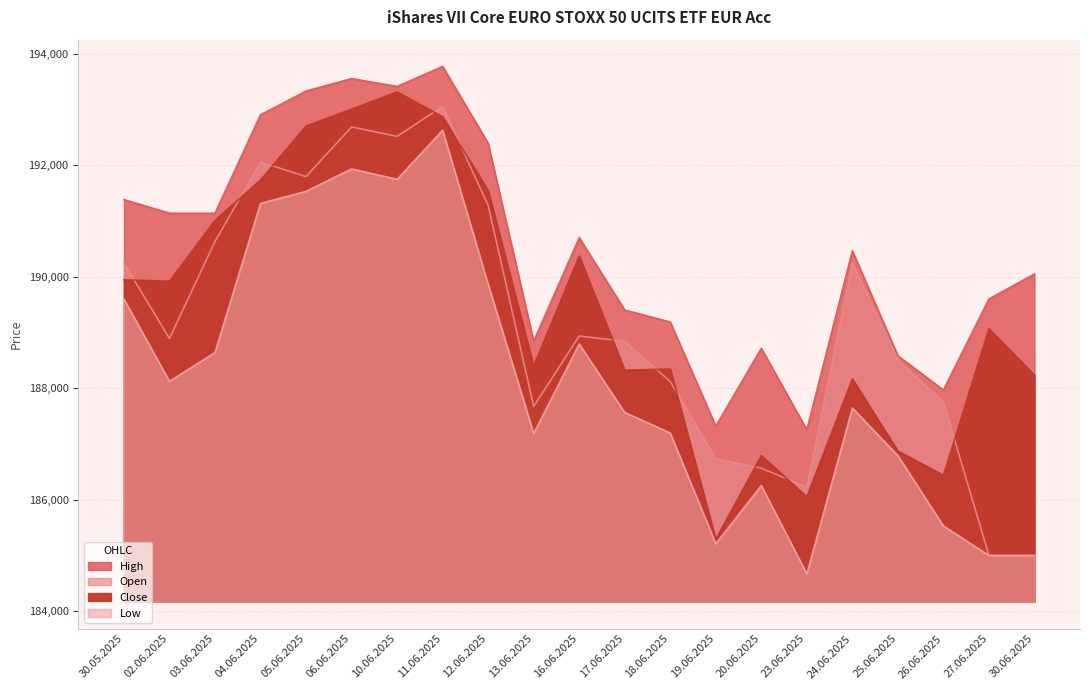

At which category is the sum across all series the highest?

11.06.2025